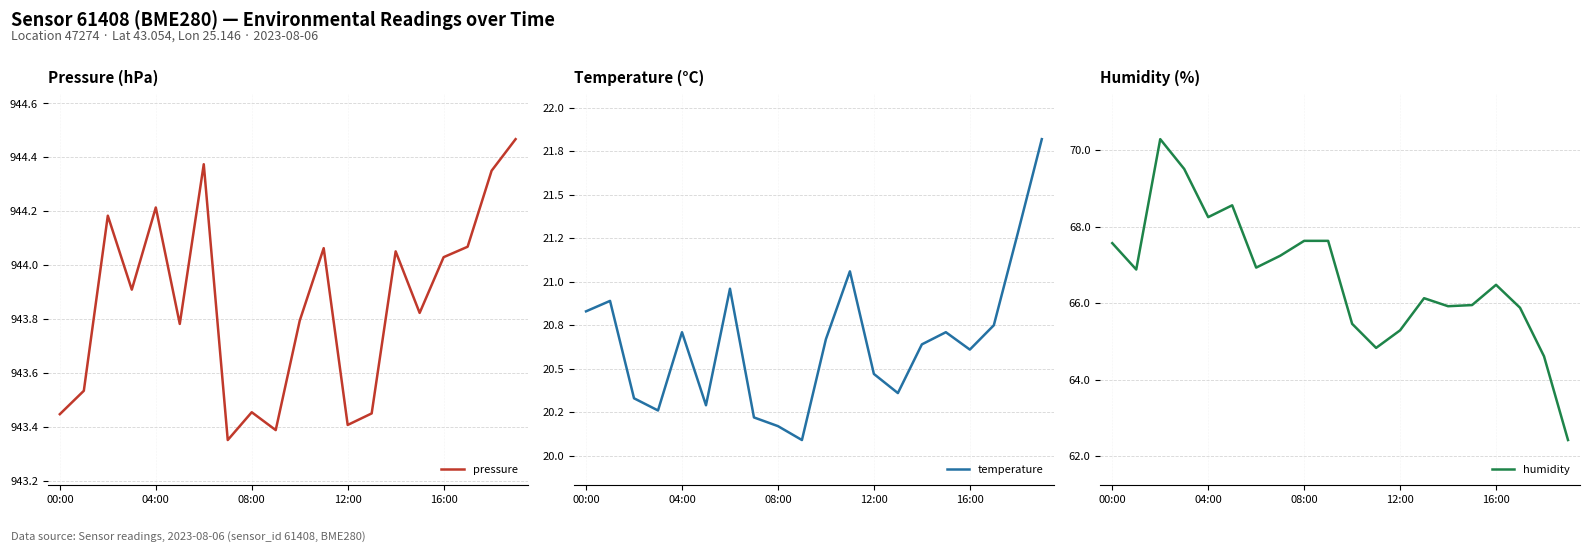

True or false: pressure and temperature cross at least once.

False